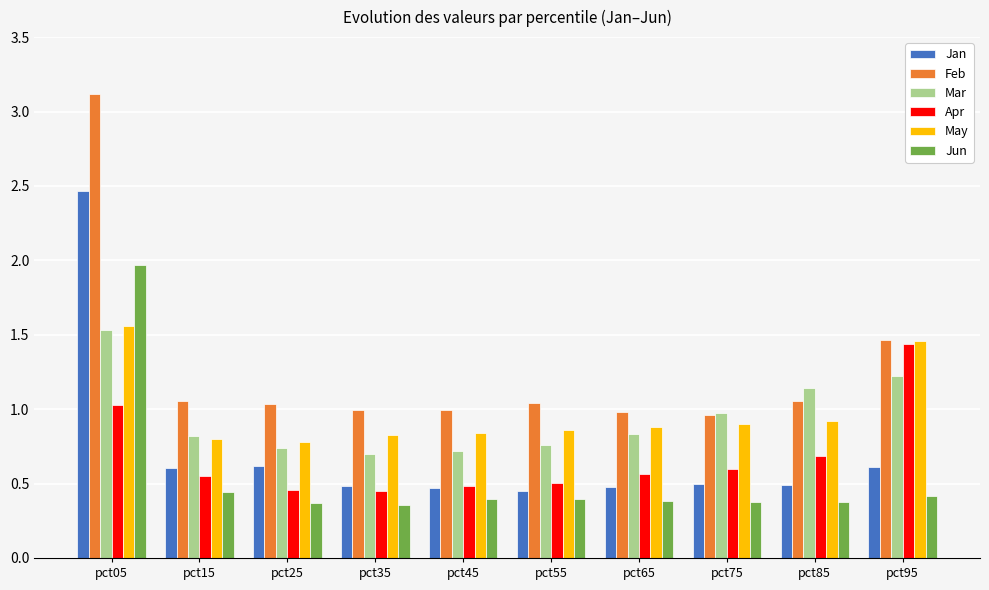

Where does the Feb series first go above 1?

pct05